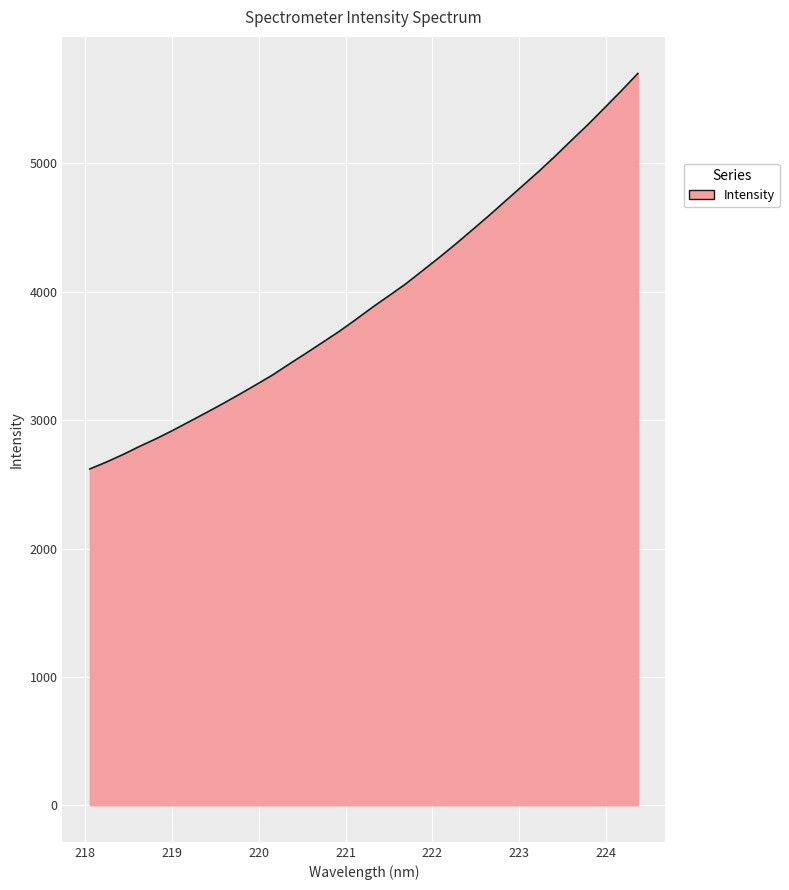

What is the difference between the maximum and minimum values?

3081.0